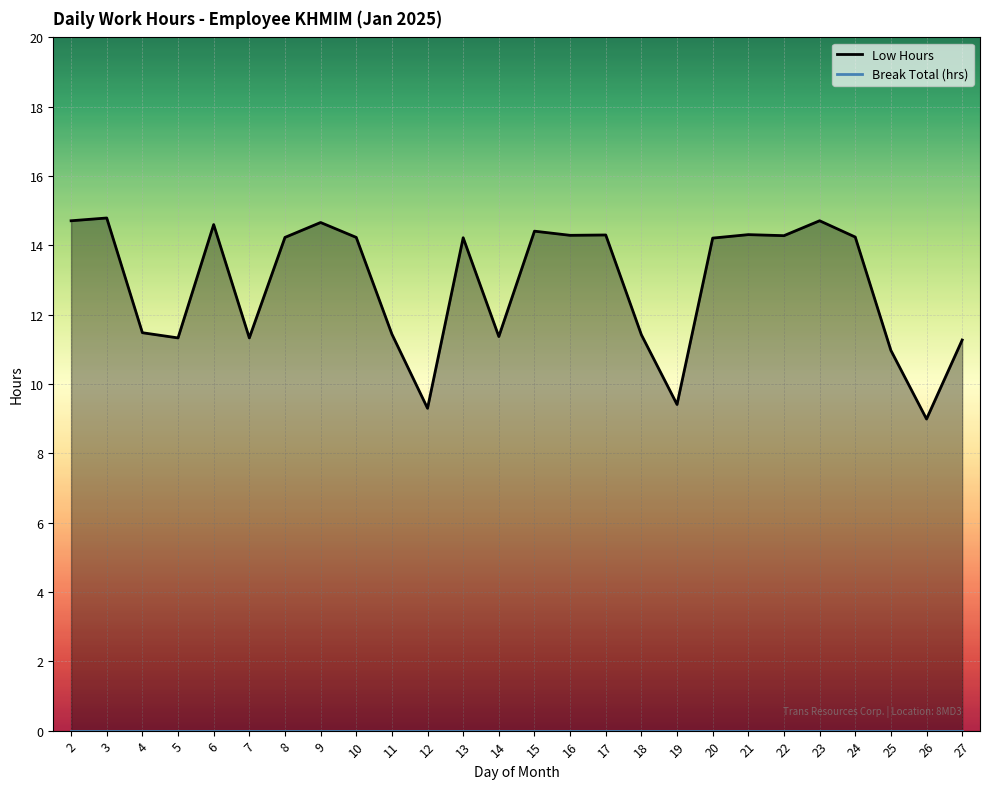

What is the difference between the maximum and minimum values?

5.8